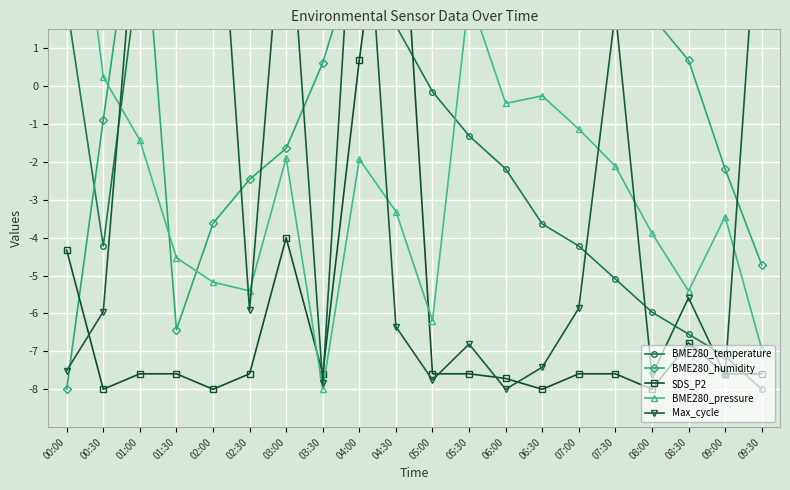

Is it true that BME280_pressure equals -6.7 at 08:00?

False